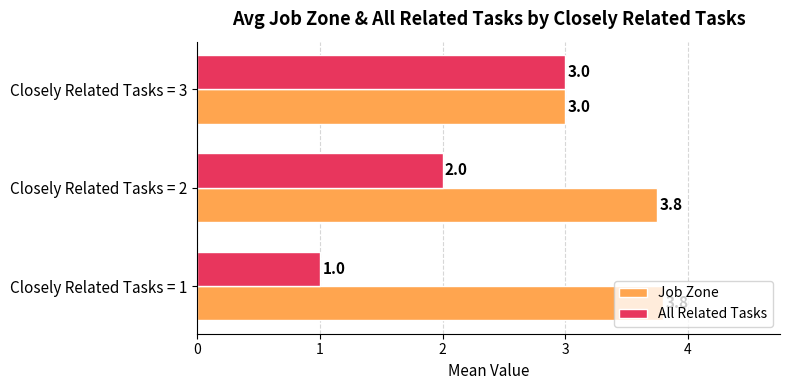

How many data points does each series have?

3